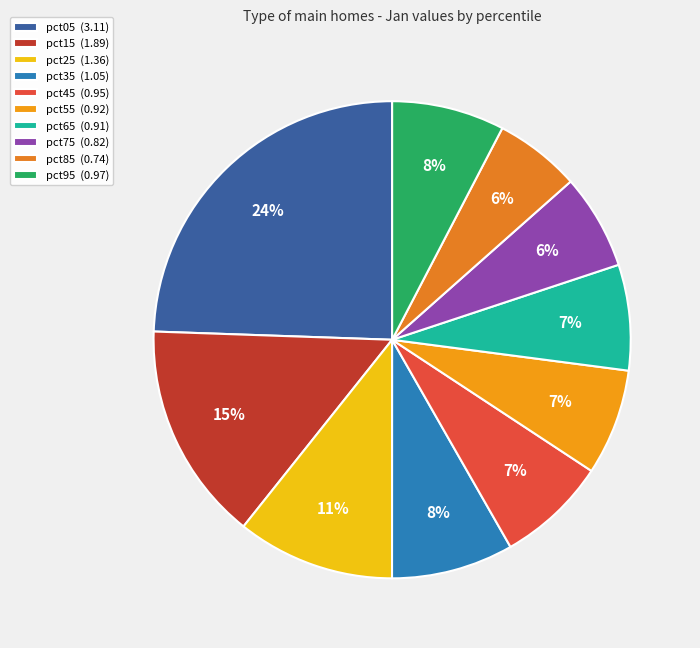

What portion of the pie excludes pct45?

92.5%